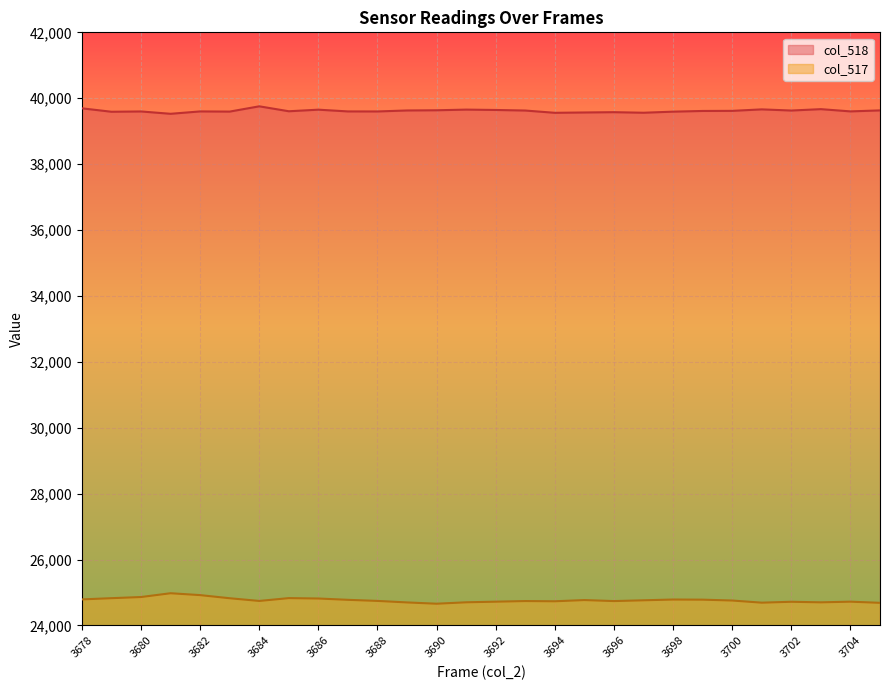

How many lines are shown in the chart?

2